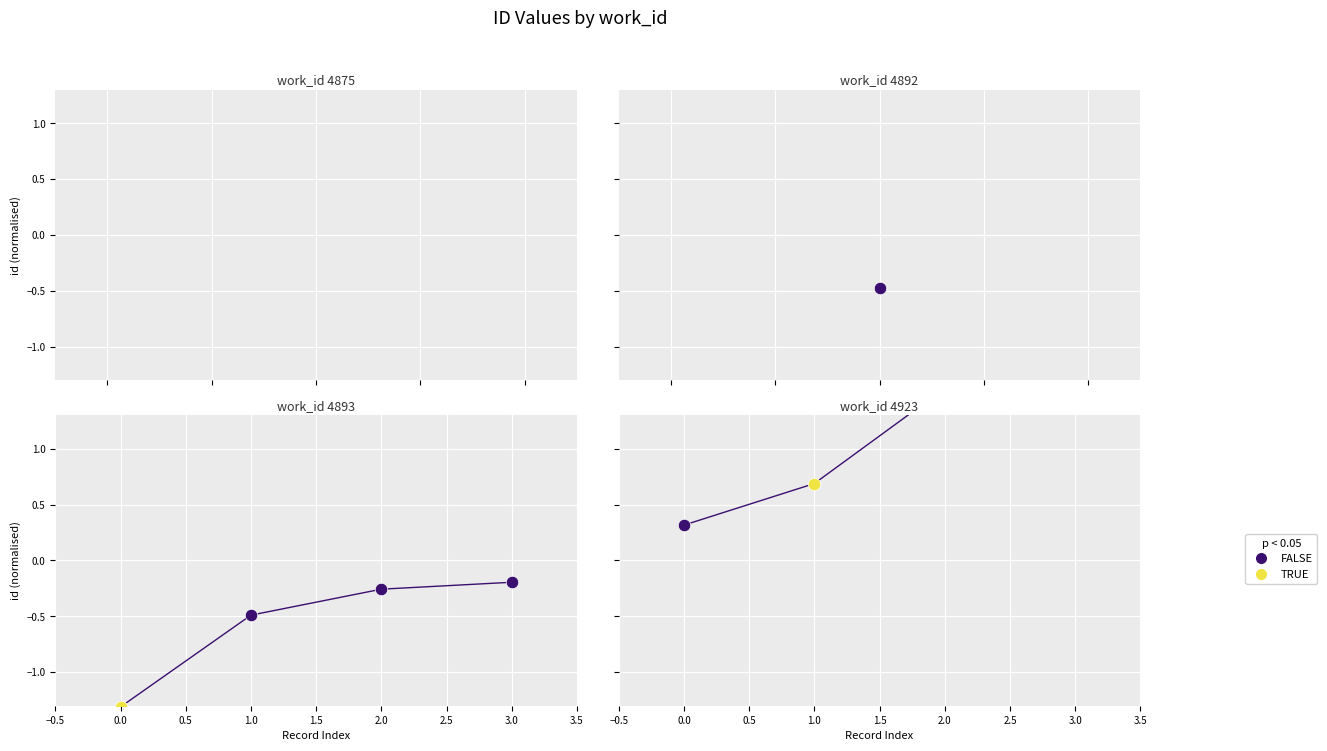

At how many categories does at least one series exceed -1?

4